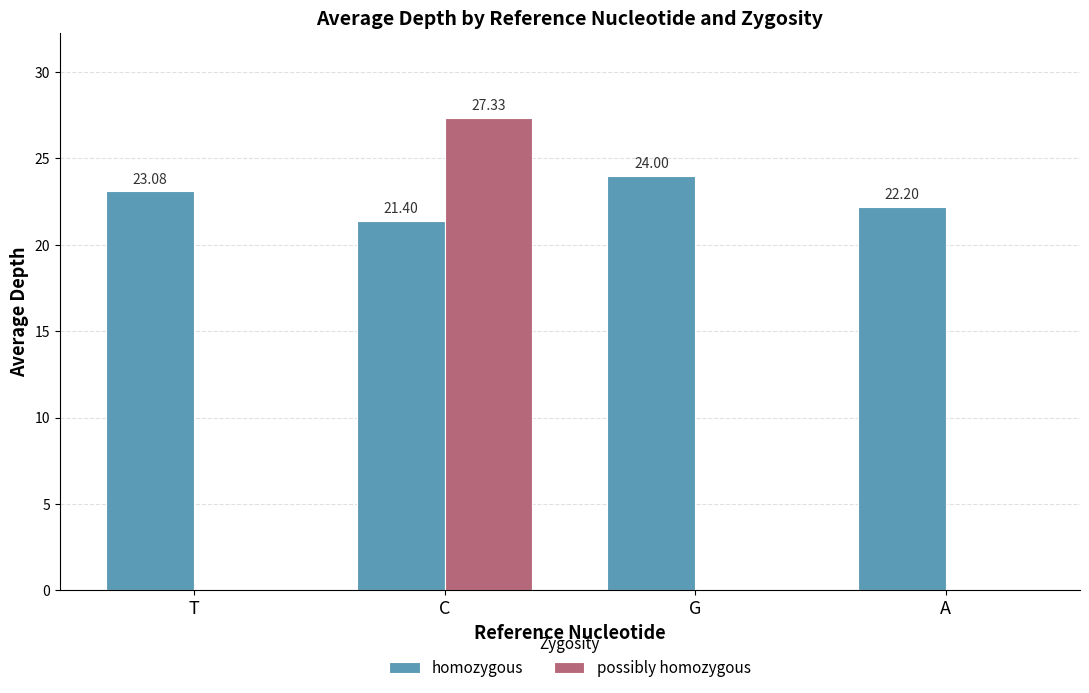

Which series has the largest total across all categories?

homozygous